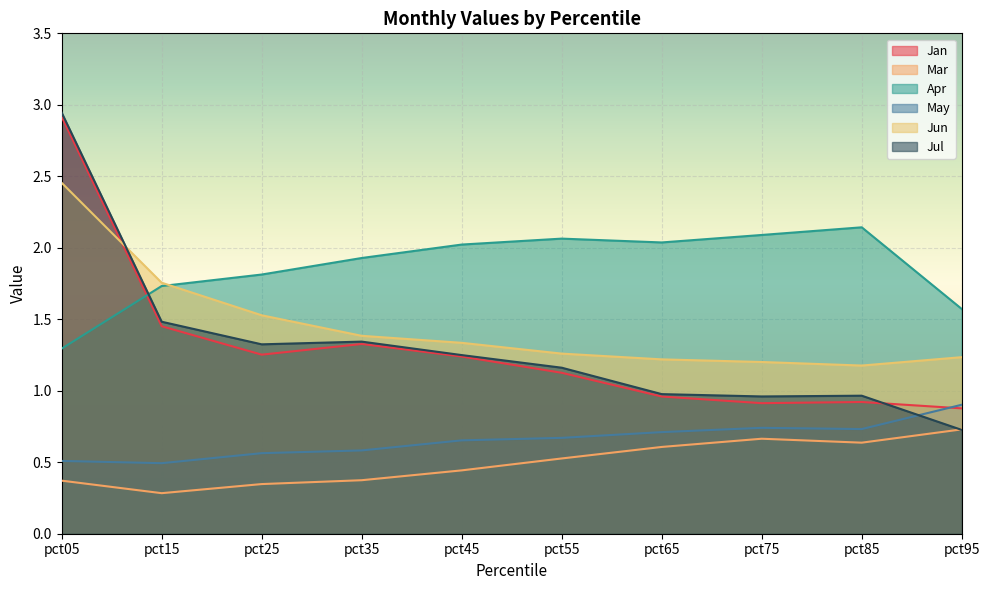

True or false: Jul and Mar cross at least once.

True